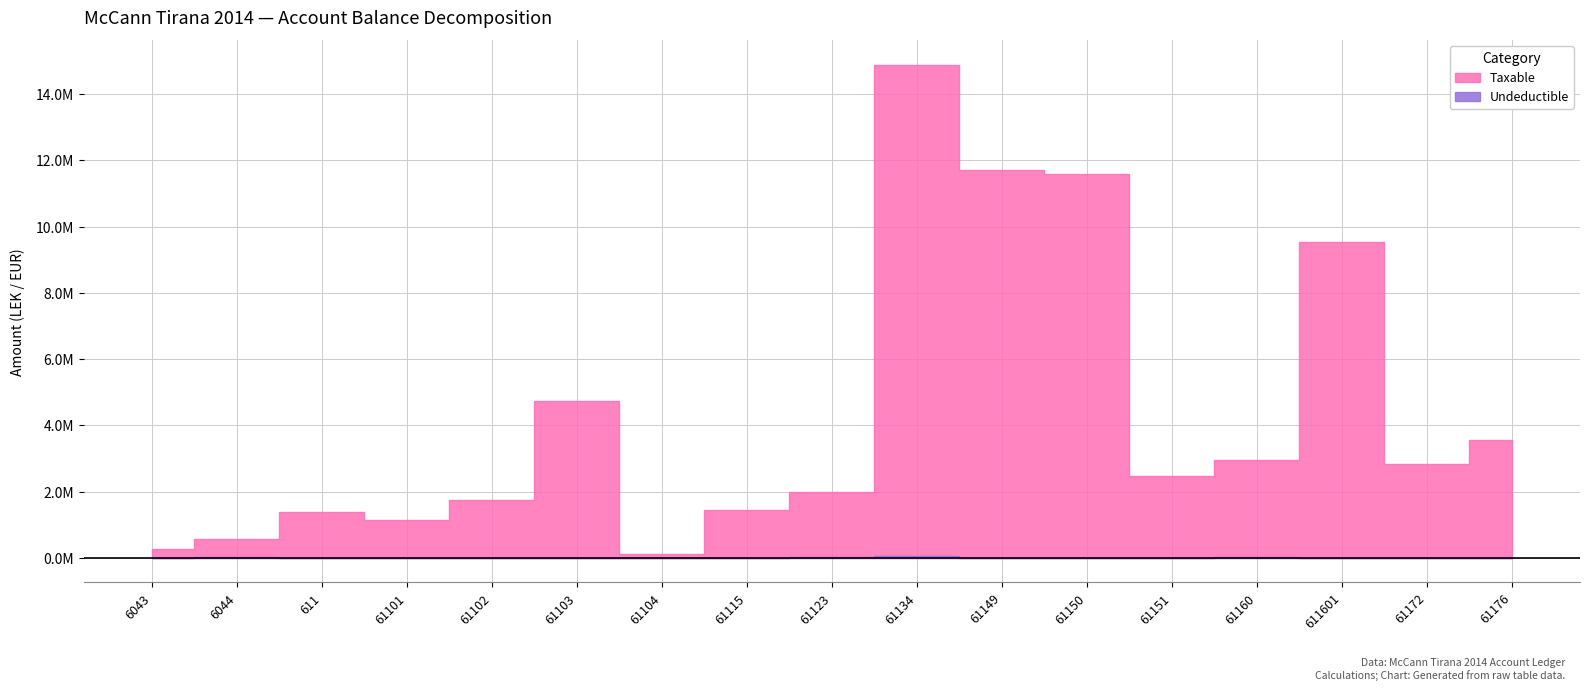

Which series has the largest range (max minus min)?

Taxable